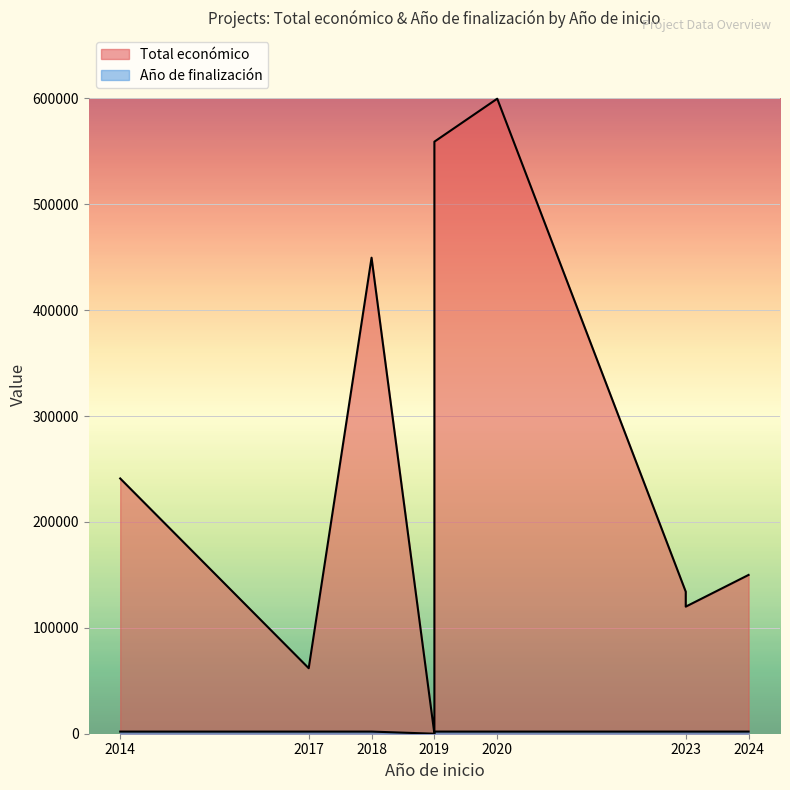

The Año de finalización series shows 0 at 2019. True or false?

True